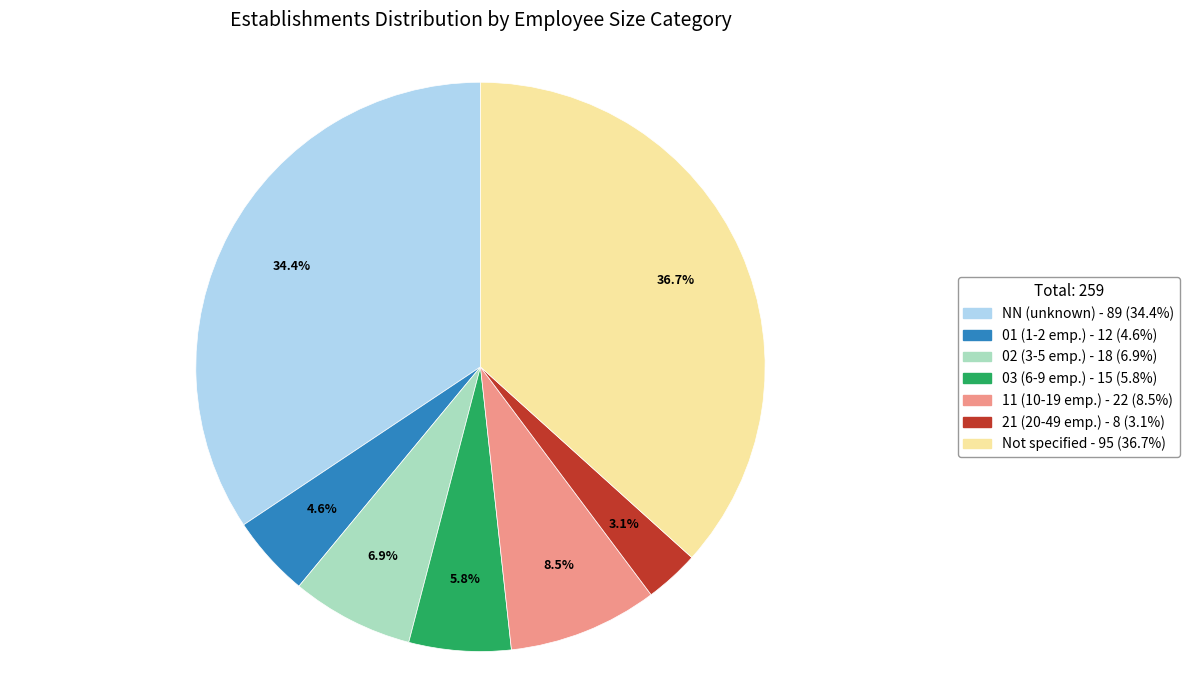

Is there a majority slice in this chart?

No